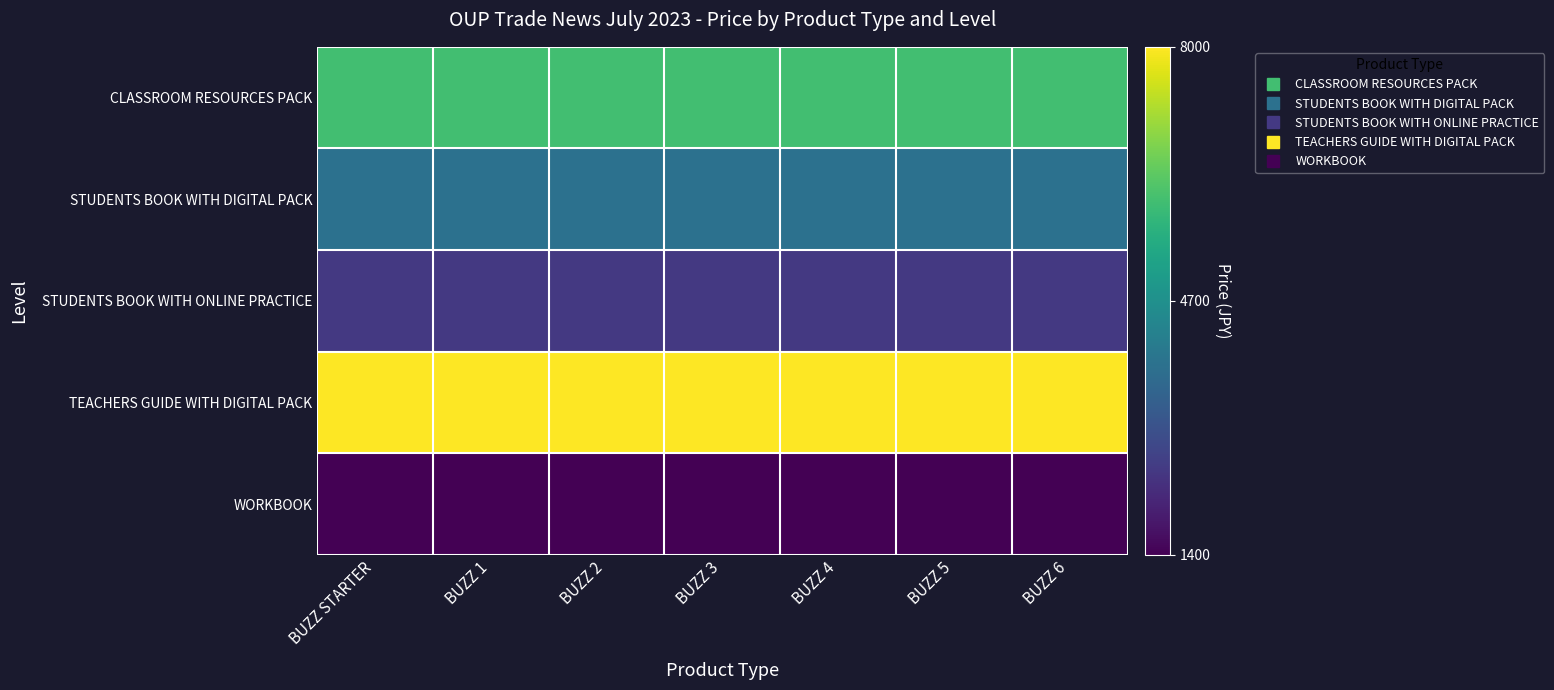

Which series has the widest spread of values?

CLASSROOM RESOURCES PACK